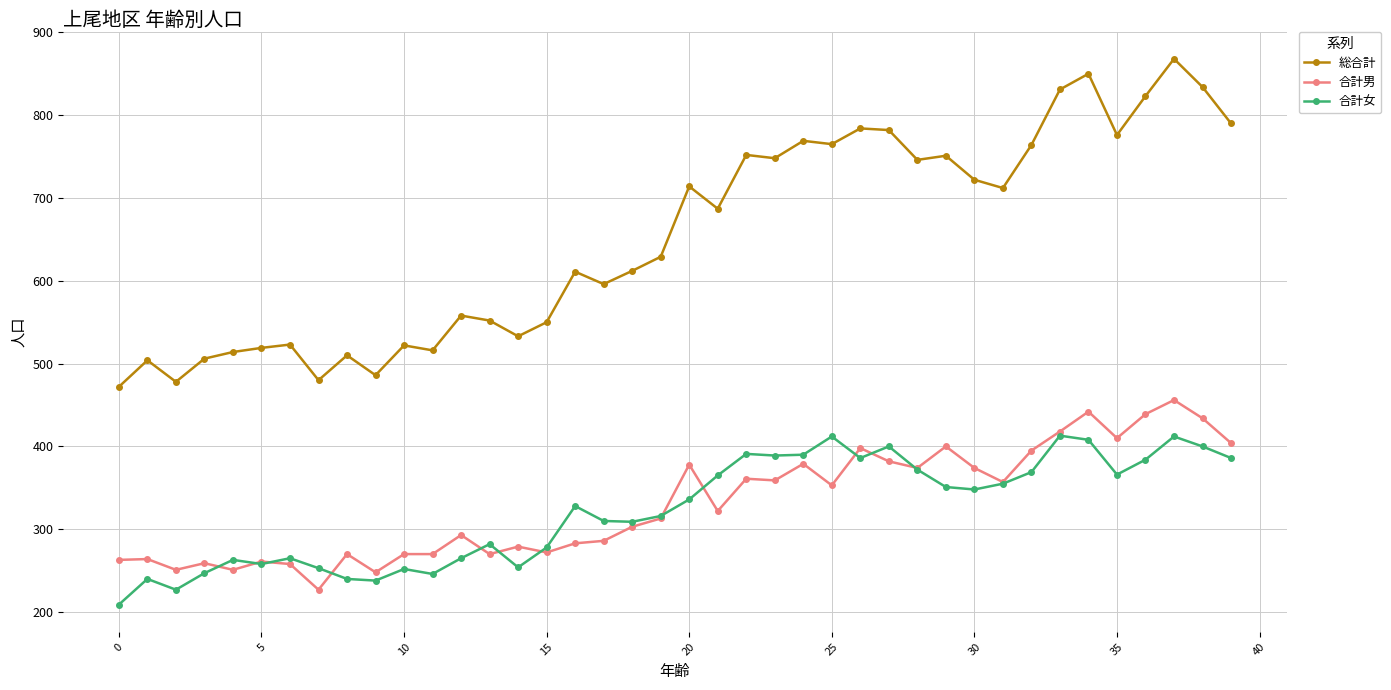

Which series has the largest total across all categories?

総合計